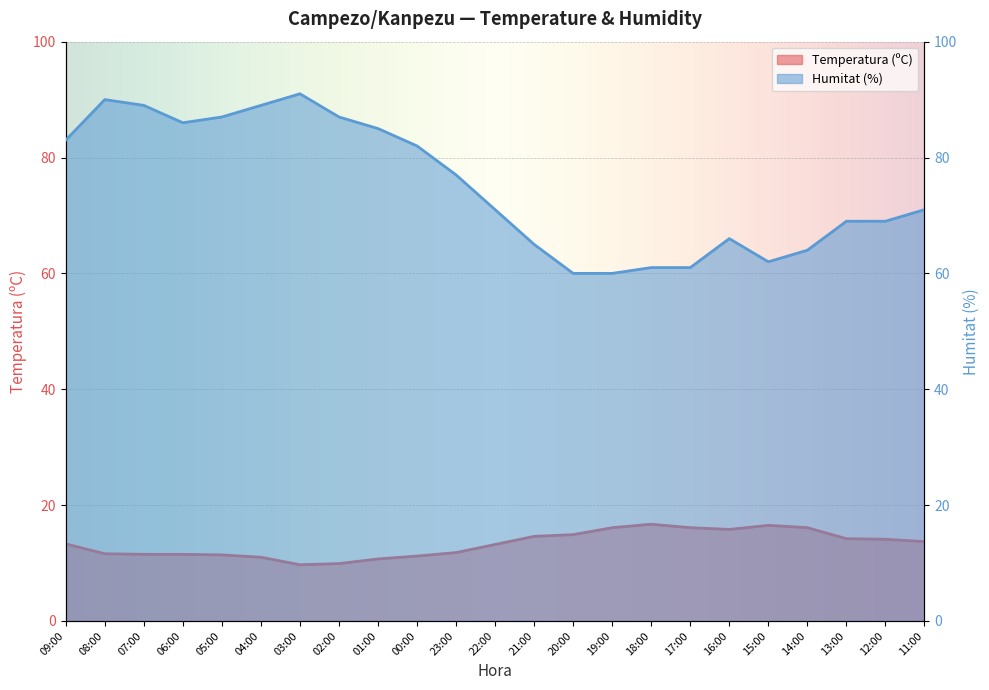

Is the value of Humitat (%) at 18:00 greater than the value of Temperatura (ºC) at 23:00?

Yes